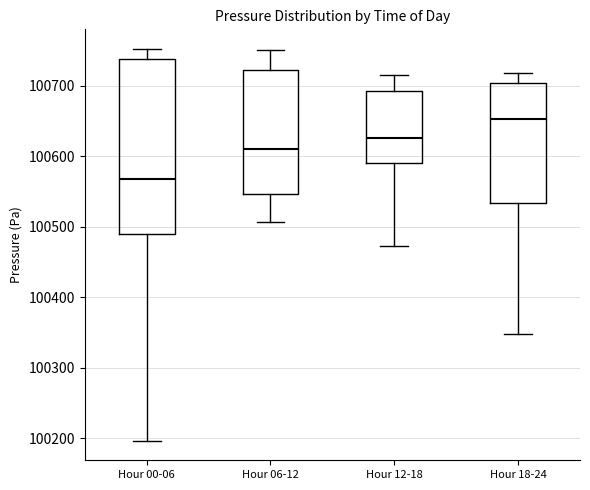

Reading left to right, read every box against the y-axis: the position of its median line, the range the box covers, and the ends of its whiskers. The values are not printed on the chart, so give them approximately, as read against the axis.

Hour 00-06: median 100570, box 100490 to 100740, whiskers 100200 to 100750
Hour 06-12: median 100610, box 100550 to 100720, whiskers 100510 to 100750
Hour 12-18: median 100630, box 100590 to 100690, whiskers 100470 to 100720
Hour 18-24: median 100650, box 100530 to 100700, whiskers 100350 to 100720